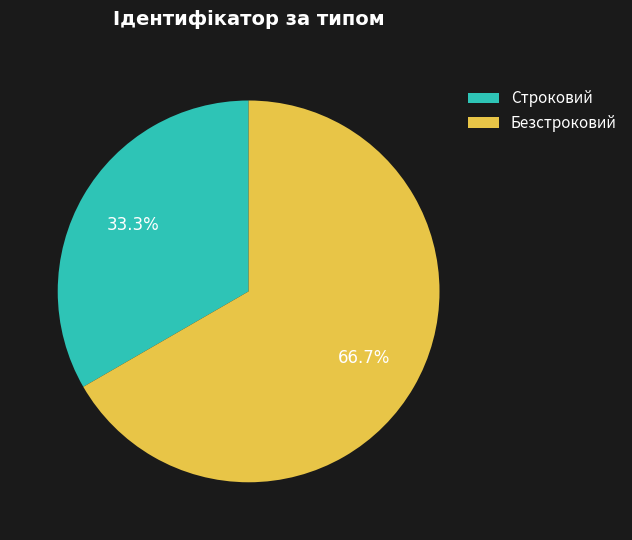

What is the ratio of the value at Безстроковий to the value at Строковий?

2.0